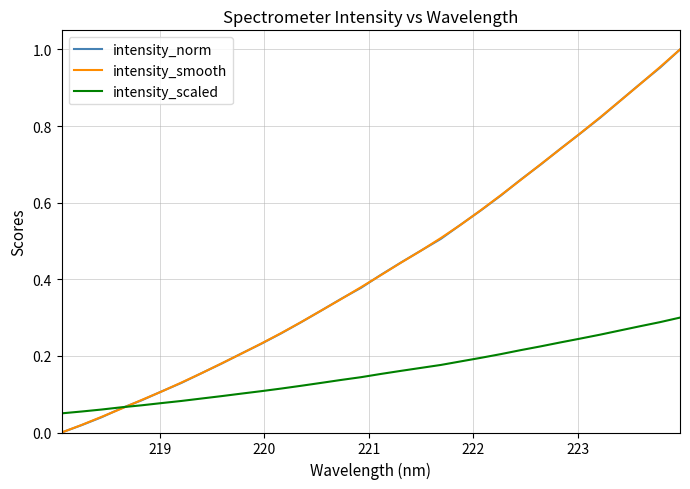

What is the average value of the intensity_norm series?

0.4